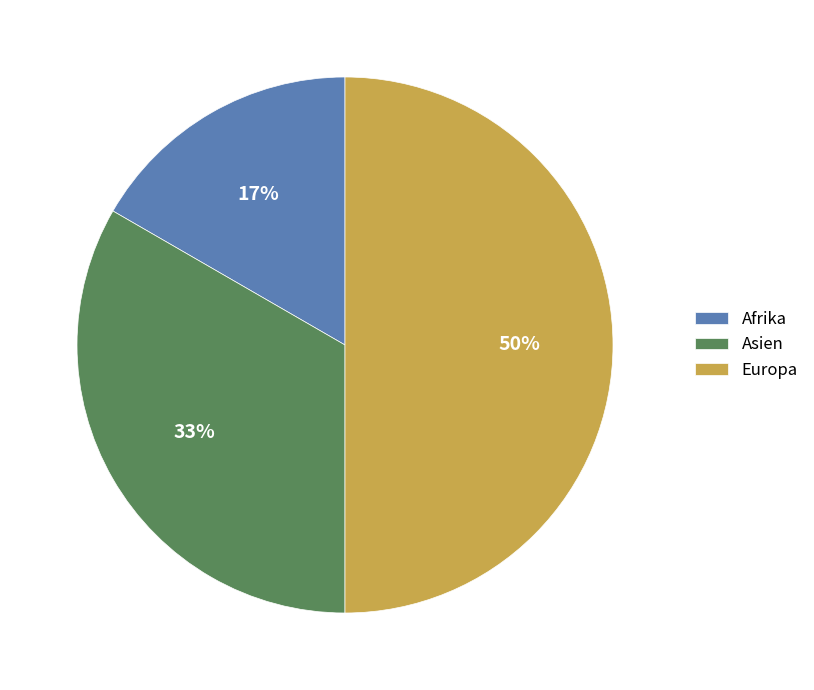

Rank the categories by value from highest to lowest.

Europa, Asien, Afrika